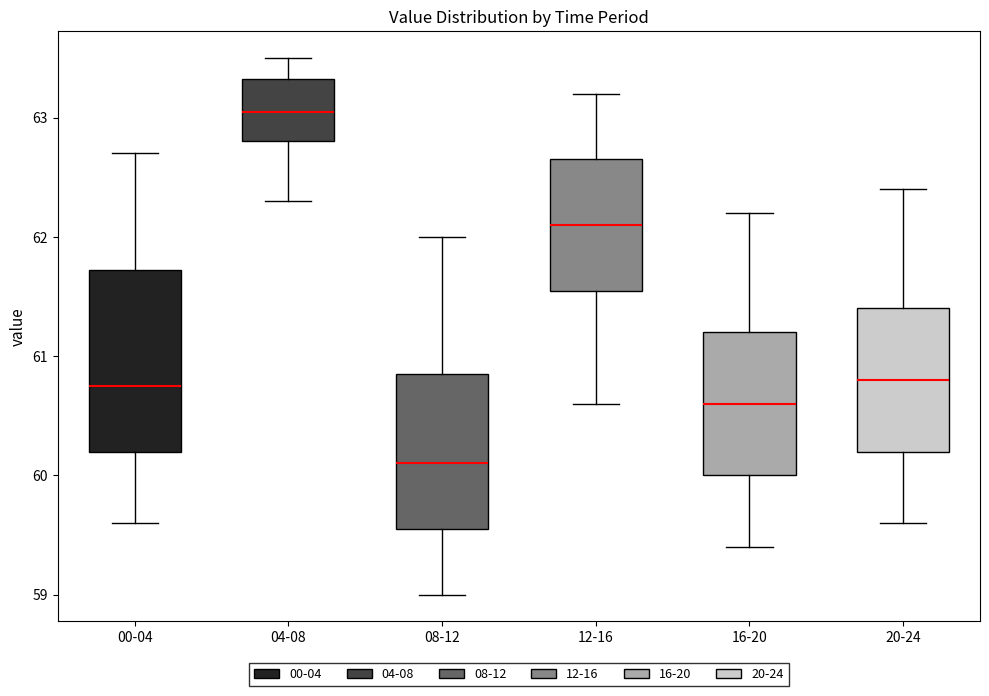

Where is the lower edge of the box for 16-20 on the y-axis? The values are not printed on the chart, so give them approximately, as read against the axis.

60.0